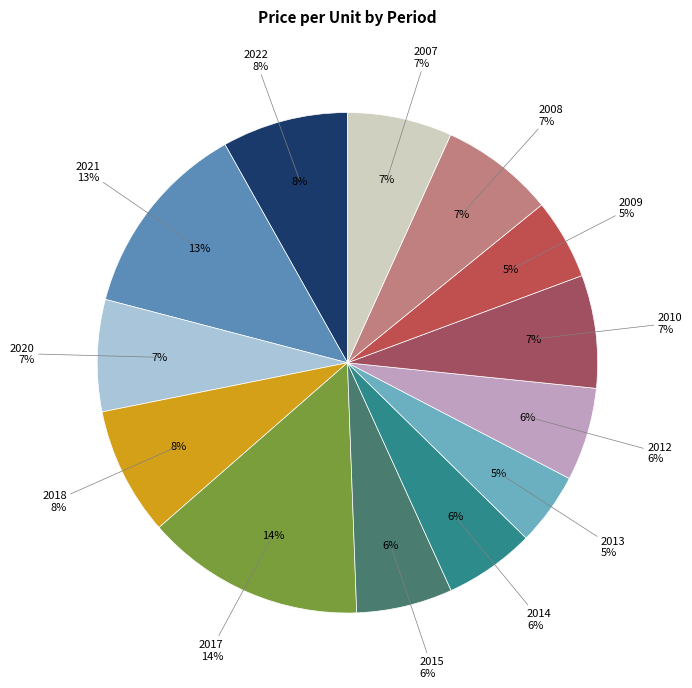

How many slices are in this pie chart?

13